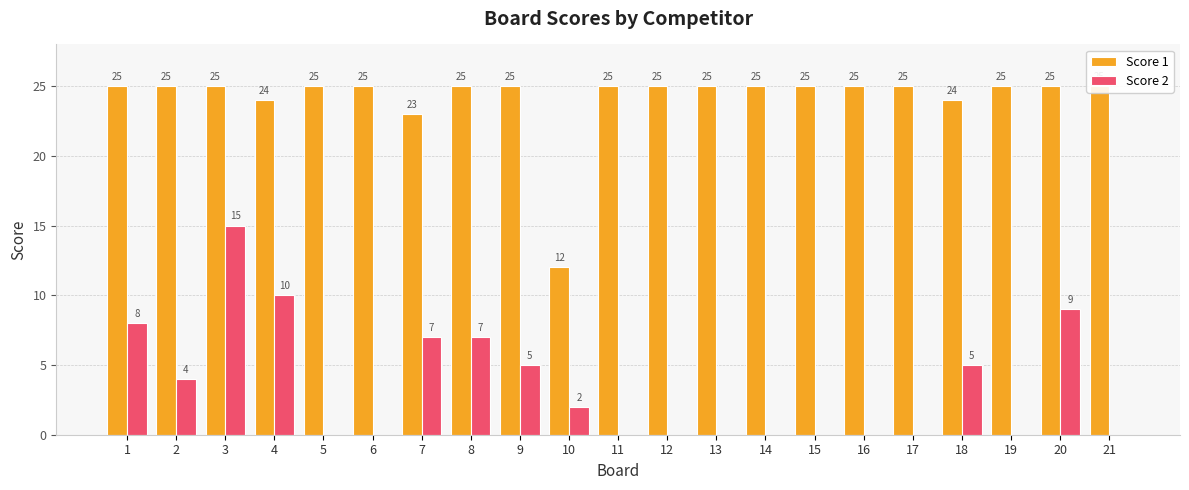

Rank the series at 20 from highest to lowest value.

Score 1, Score 2